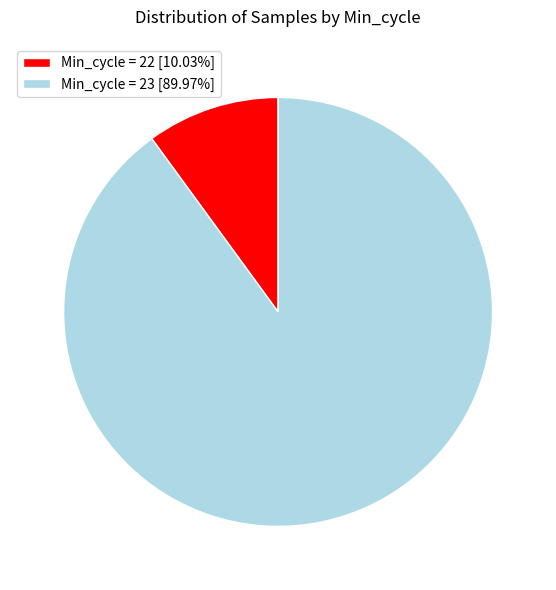

Does any single category account for the majority?

Yes